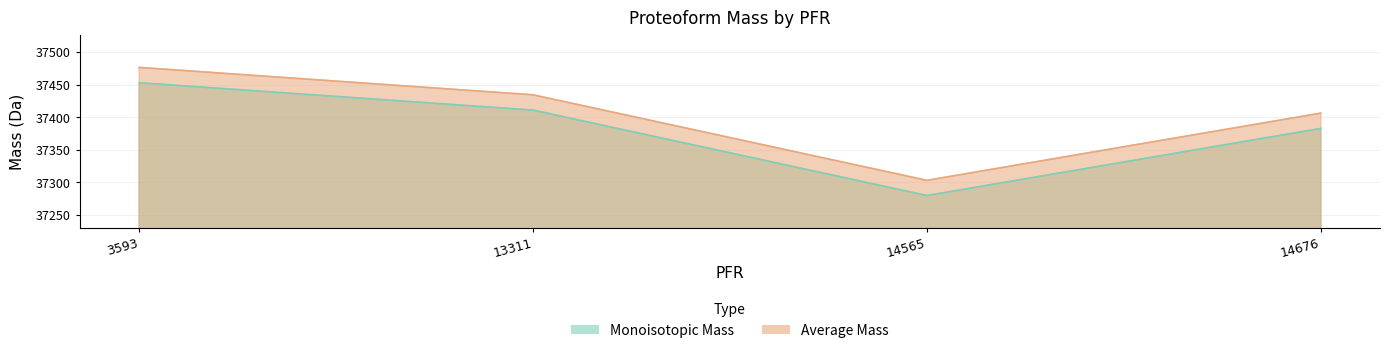

True or false: Monoisotopic Mass has a value of 37411.0 at 13311.

True